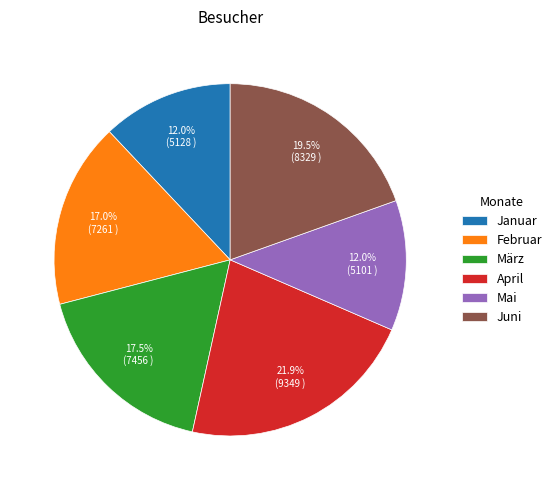

To the nearest percent, what is the combined percentage of Februar and Mai?

29%